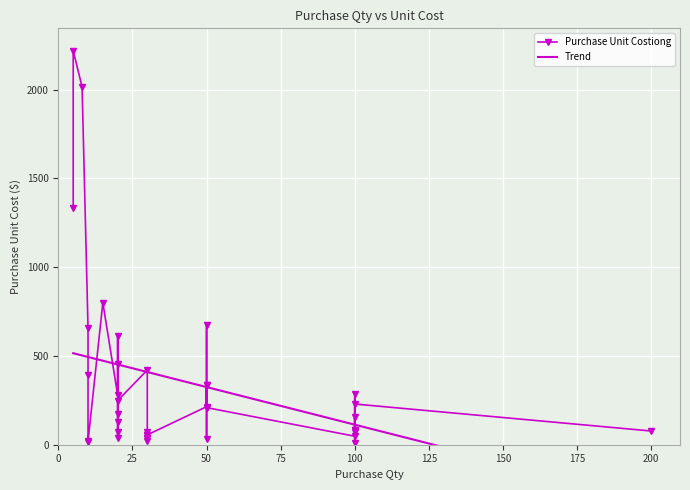

What is the greatest value displayed?

2219.3